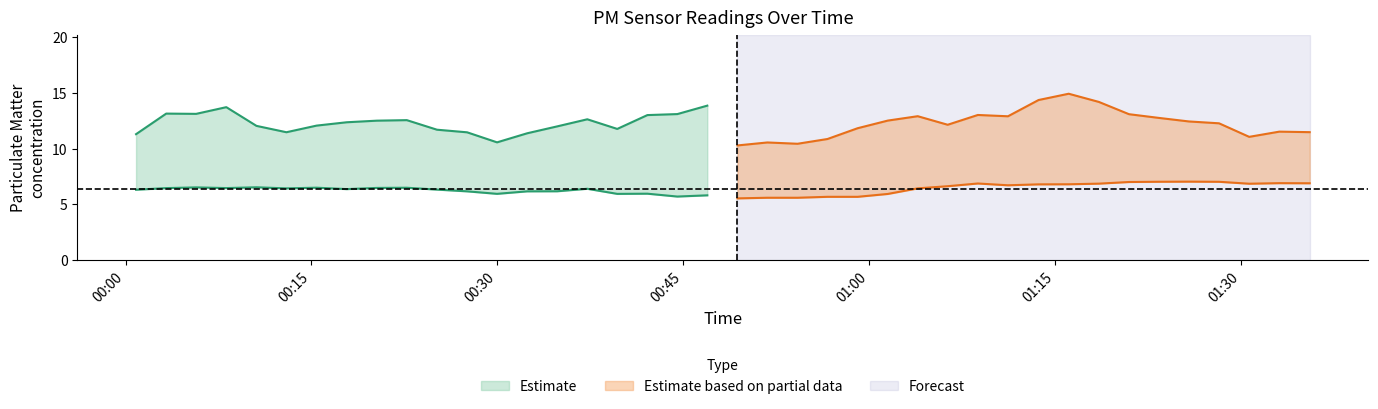

Is the value of P1 at 37 greater than the value of P2 at 3?

Yes